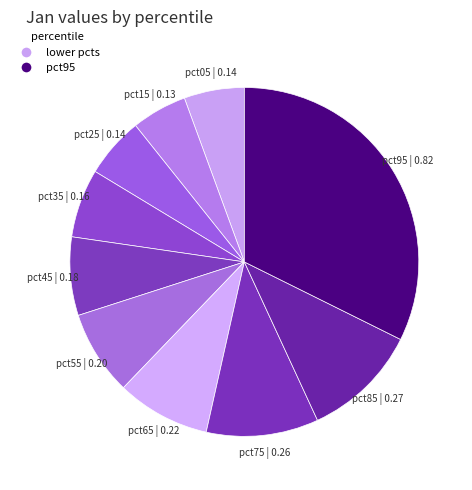

Between pct75 and pct95, which is larger?

pct95